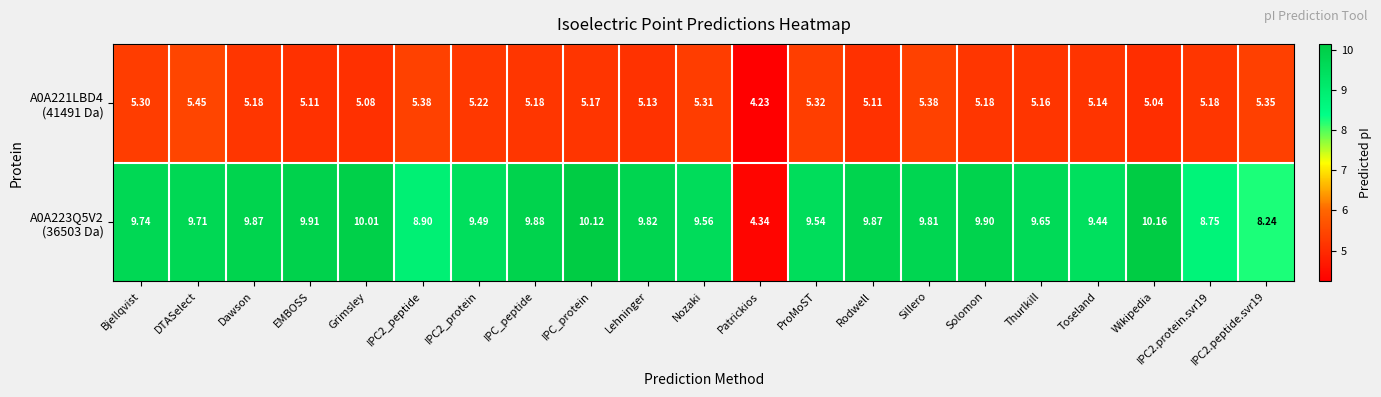

At which category is the sum across all series the highest?

IPC_protein